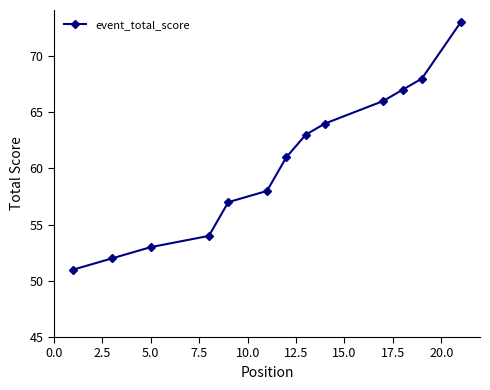

What is the value of the 12th point from the left?

68